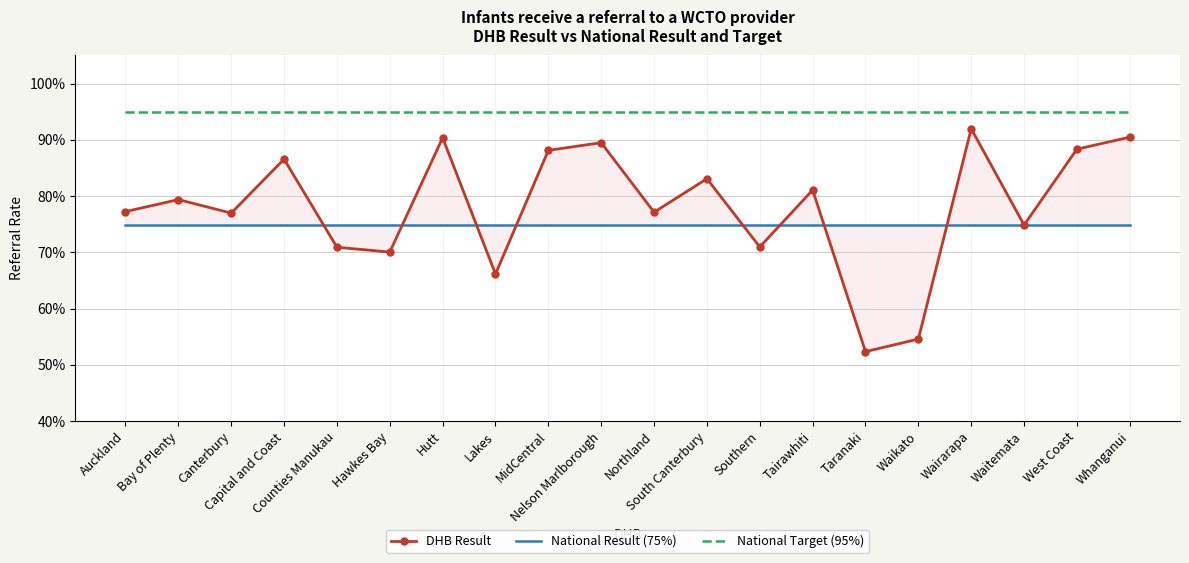

What is the label of the 12th point from the left?

South Canterbury